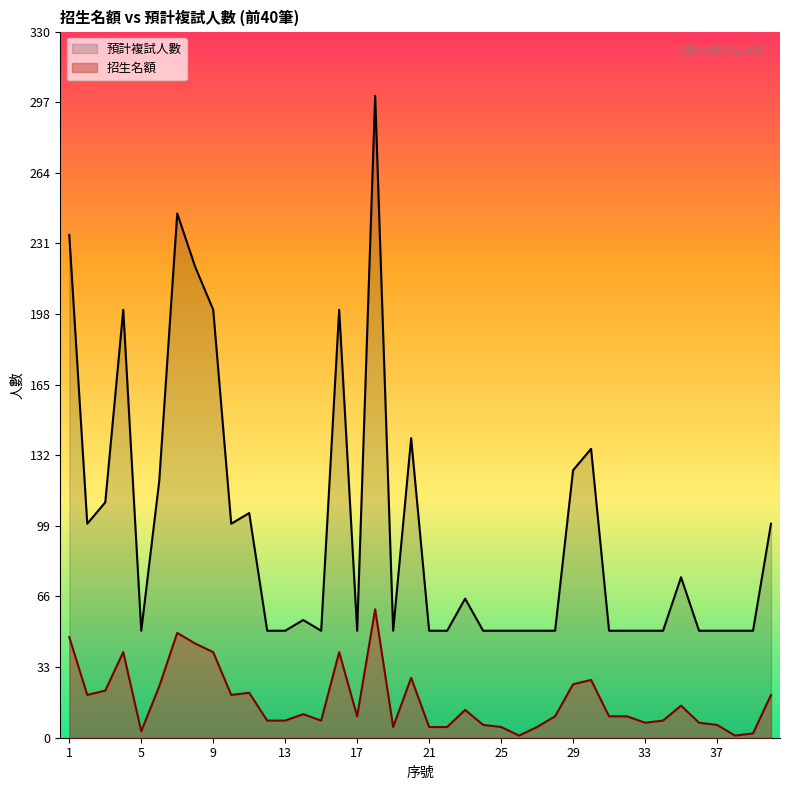

Where is 預計複試人數 nearest to the value 175?

4